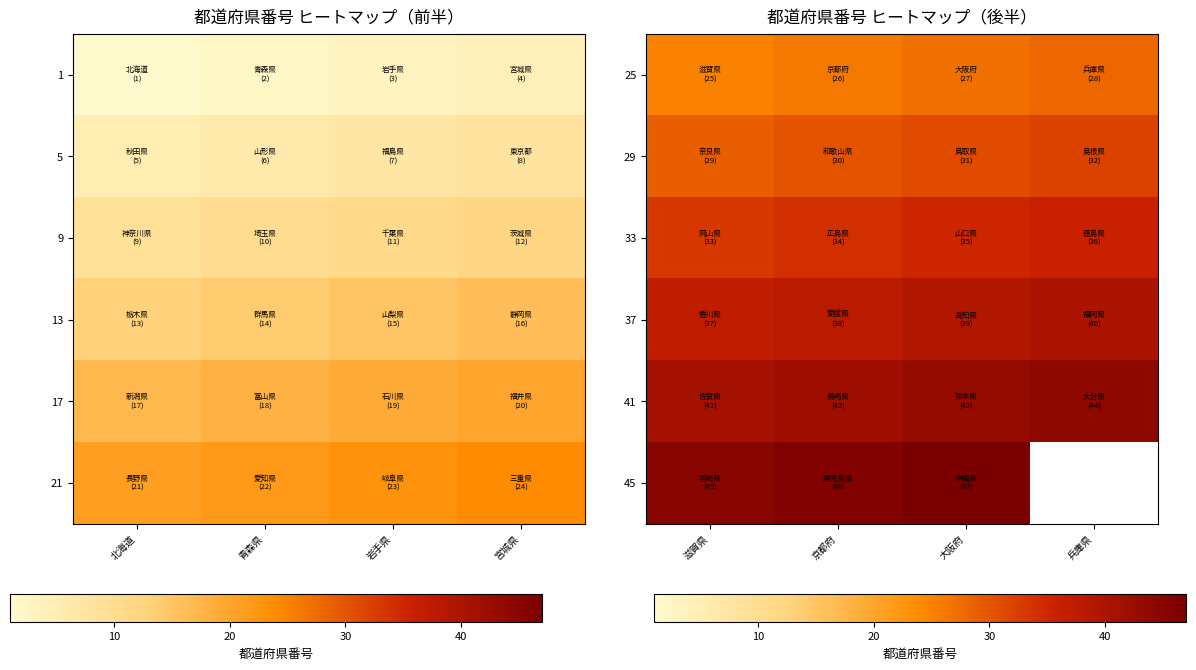

Rank the categories by 33 value from highest to lowest.

兵庫県, 大阪府, 京都府, 滋賀県